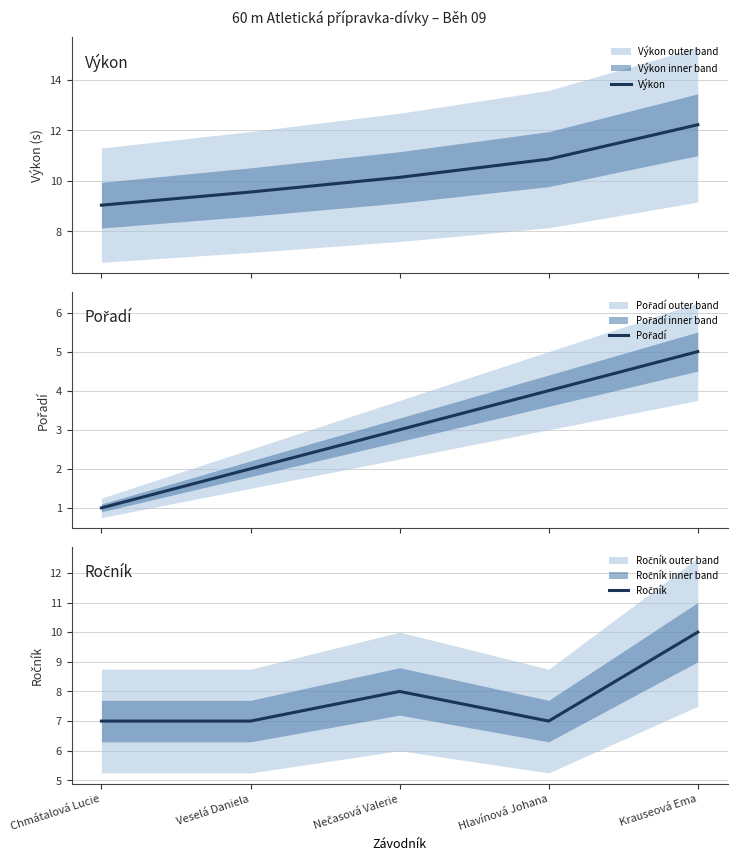

How many lines are shown in the chart?

3